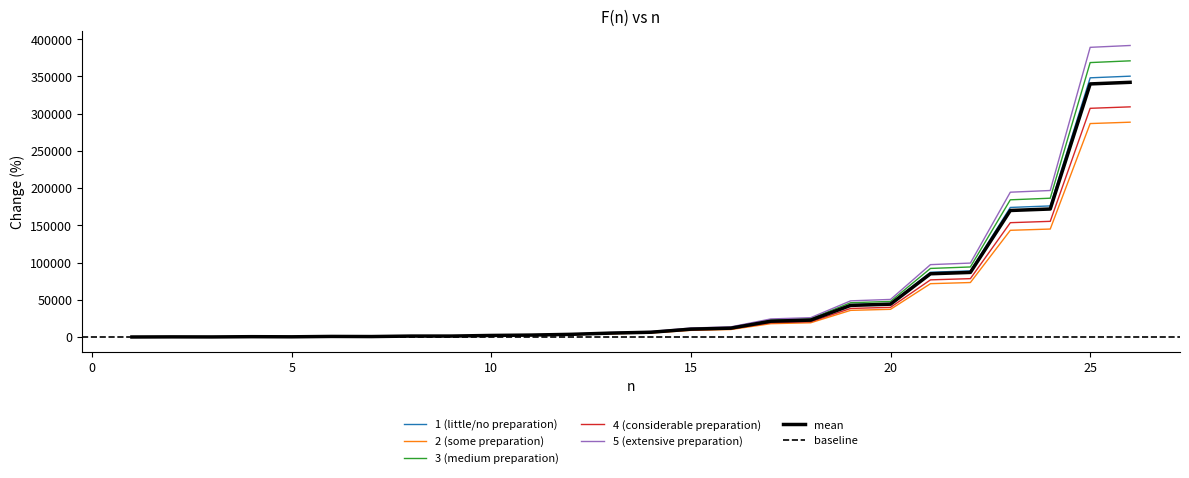

What is the change in value from 6 to 10?

+1326.2